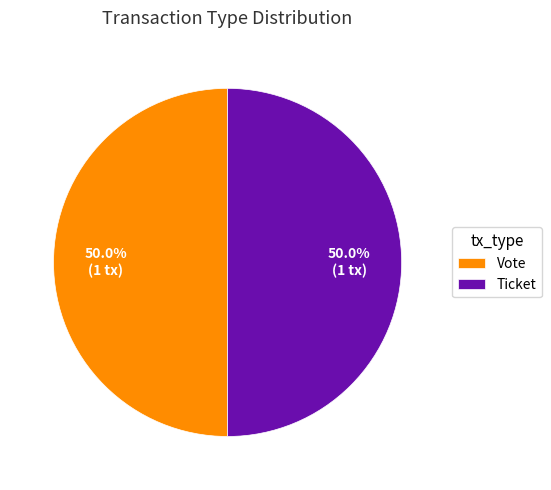

How much of the chart is everything except Ticket?

50.0%